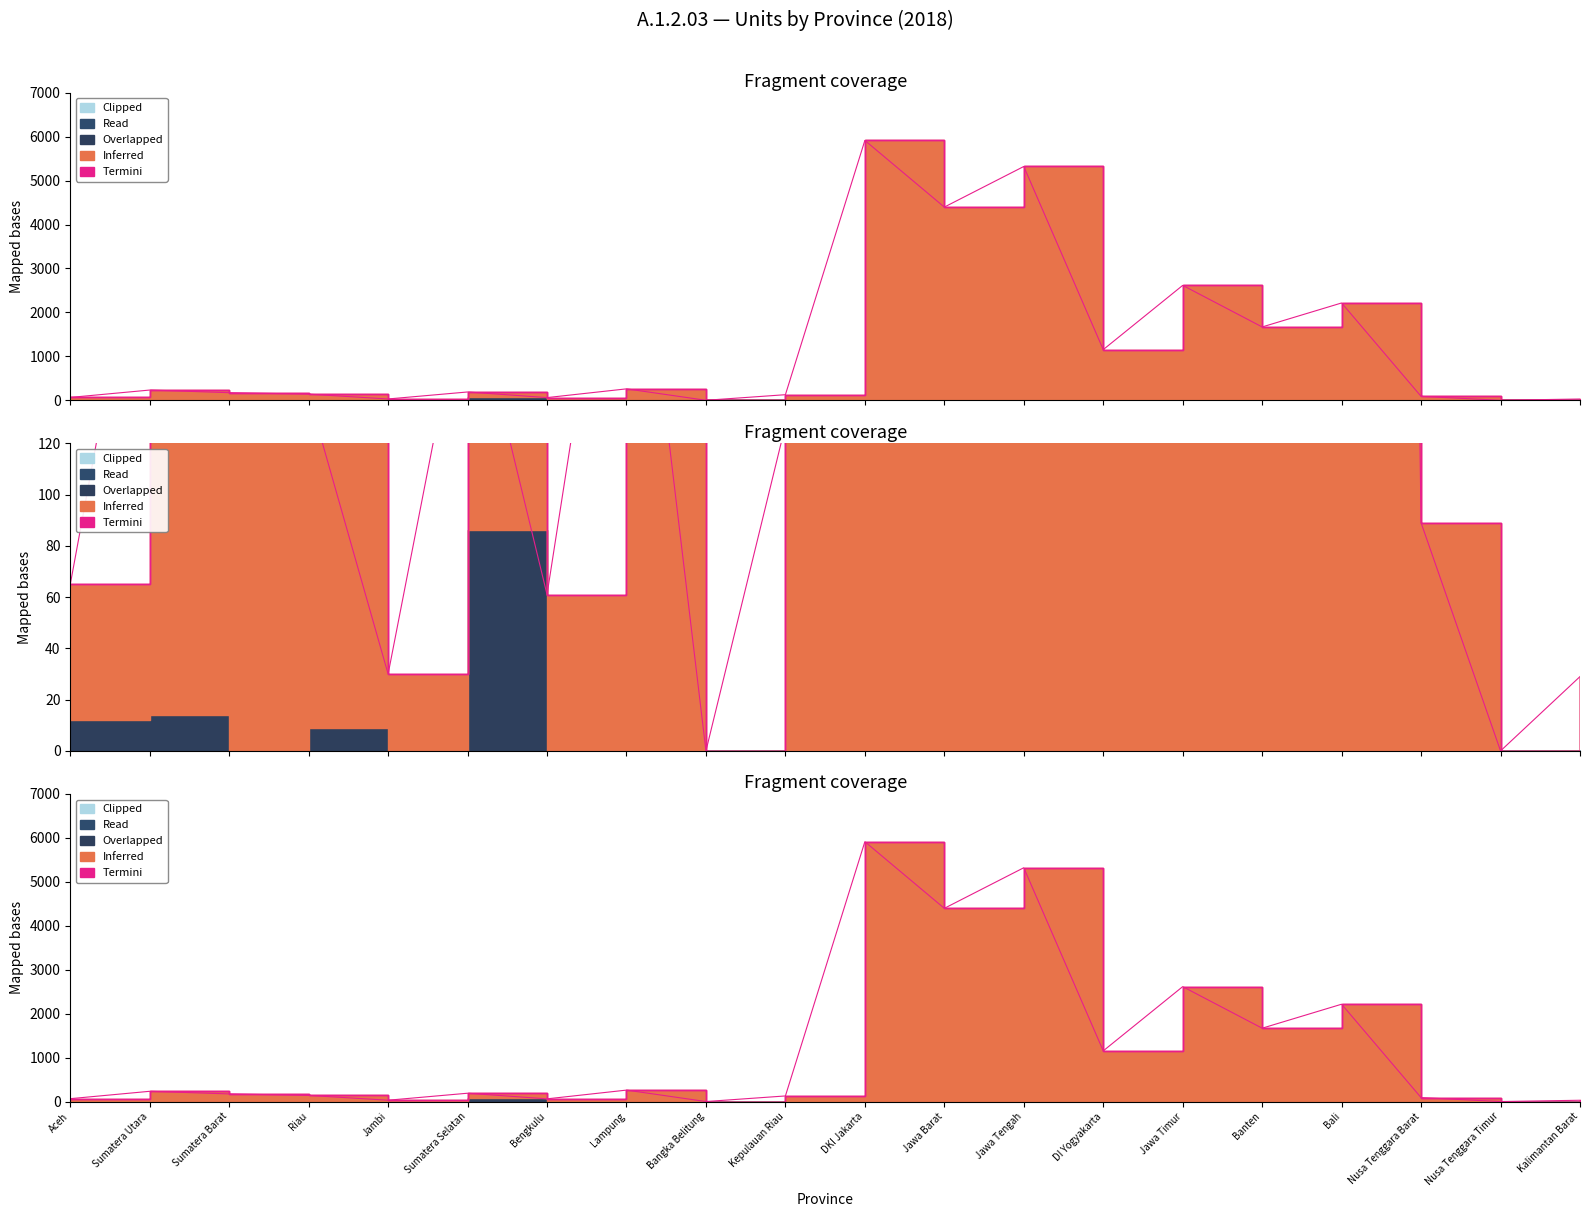

Which series changed the most between Sumatera Selatan and DI Yogyakarta?

Inferred